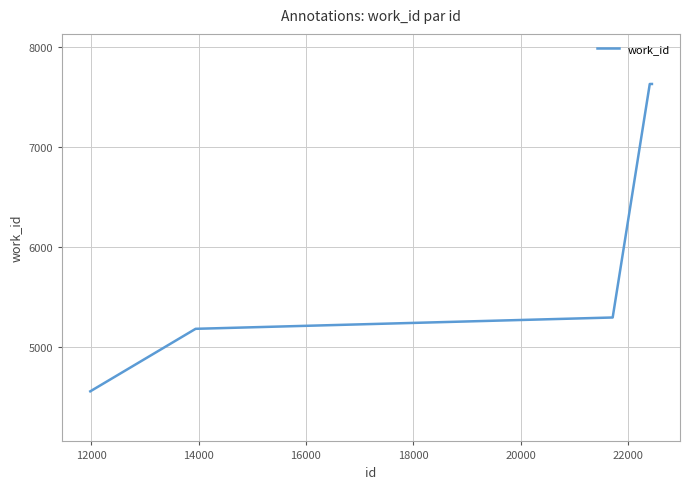

What is the smallest value displayed?

4561